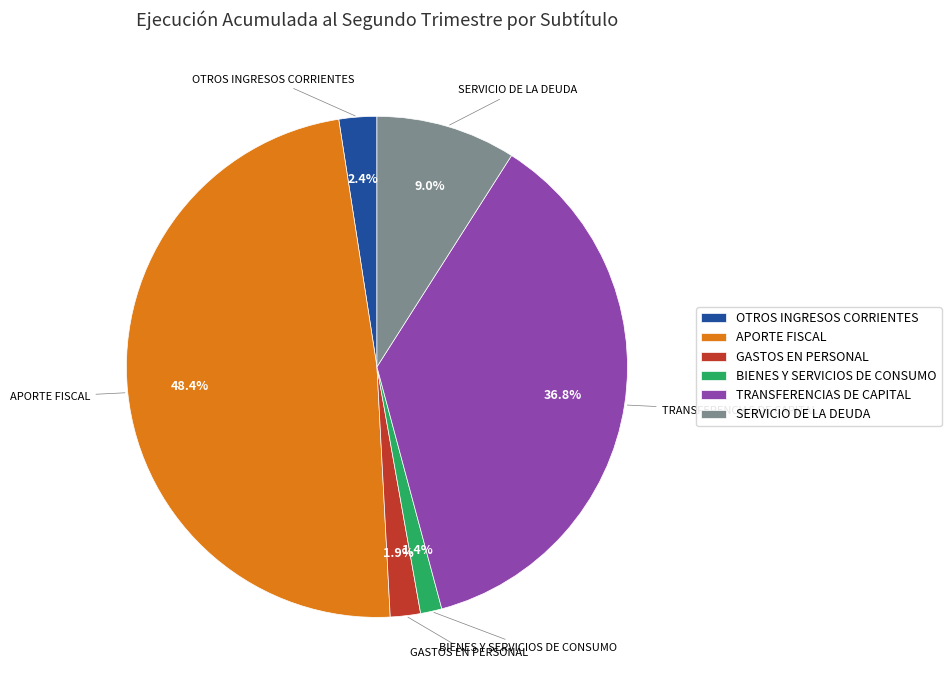

Which has a higher value, GASTOS EN PERSONAL or TRANSFERENCIAS DE CAPITAL?

TRANSFERENCIAS DE CAPITAL